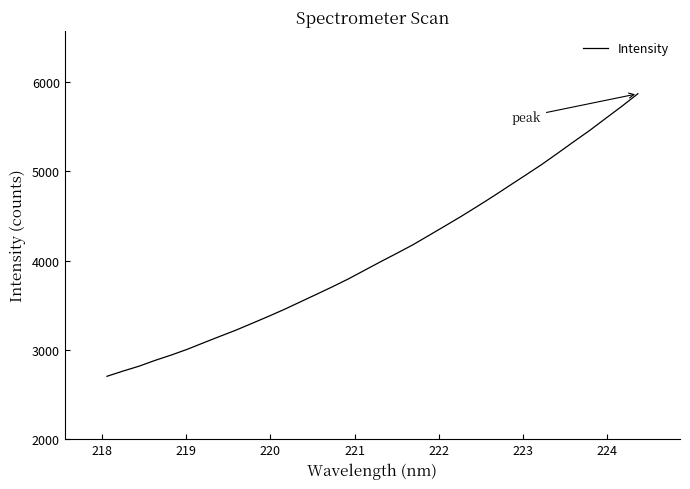

Count the number of categories in the chart.

34